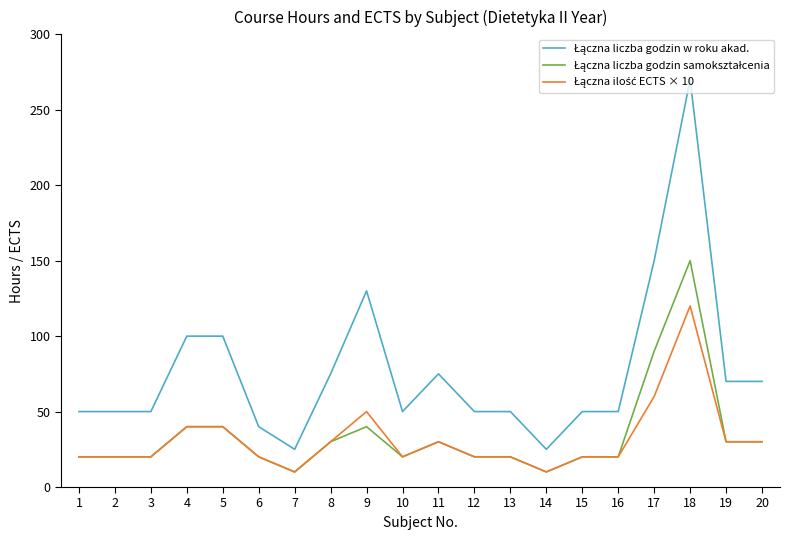

What is the total value across all series at 4?

180